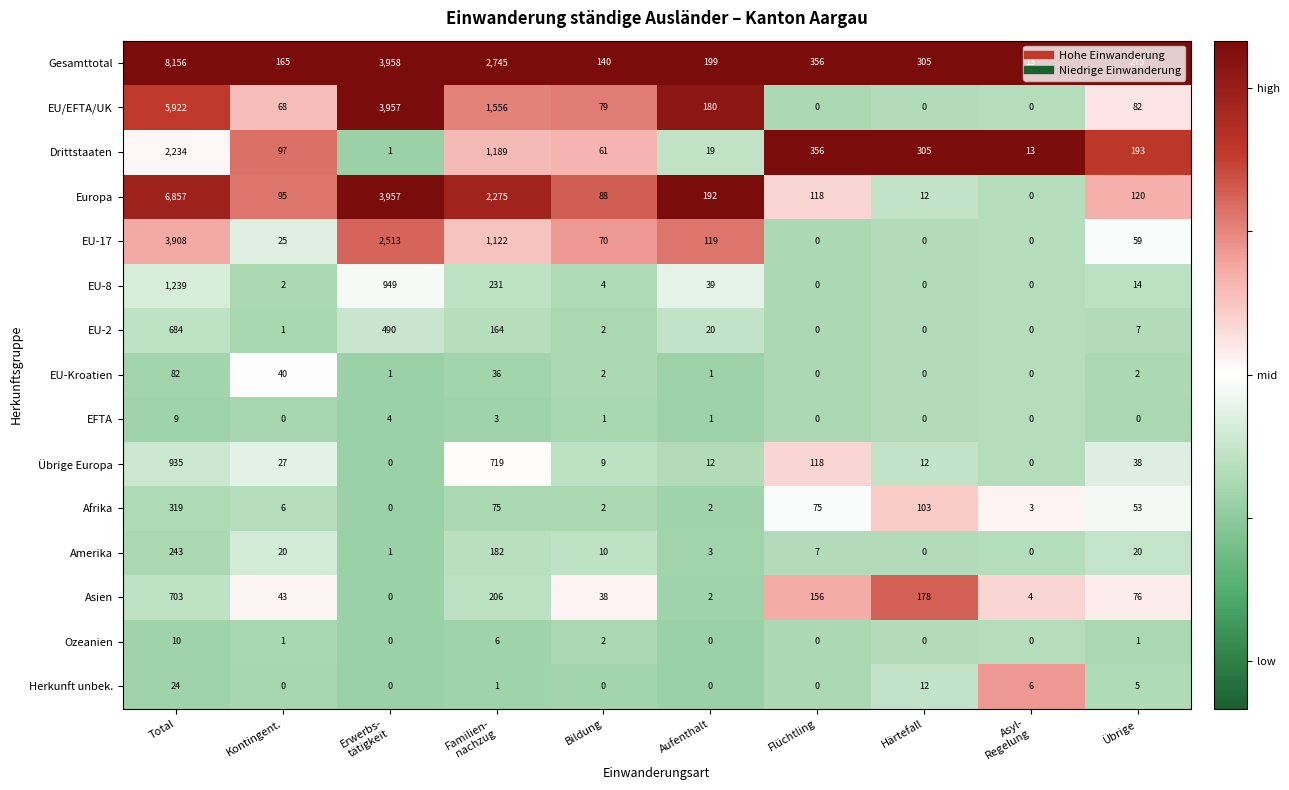

At which category is the sum across all series the highest?

Total